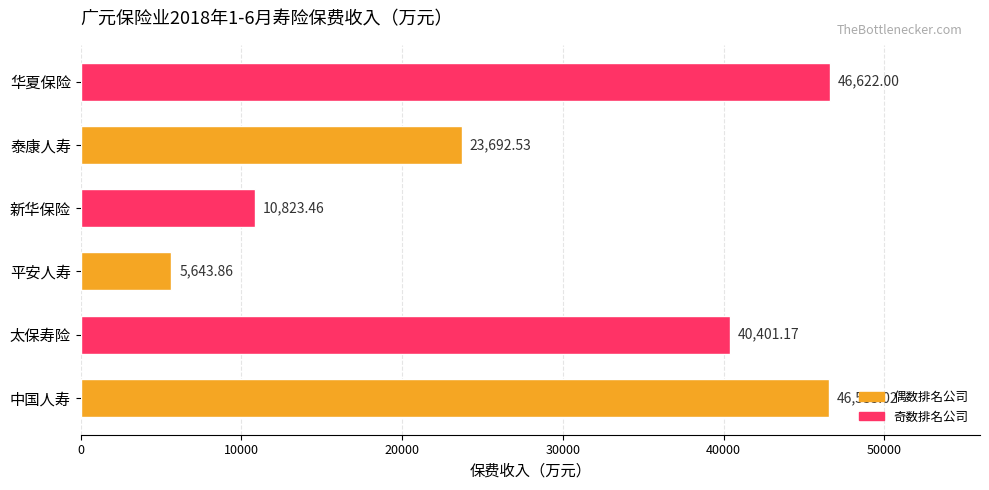

Rank the categories by value from highest to lowest.

华夏保险, 中国人寿, 太保寿险, 泰康人寿, 新华保险, 平安人寿